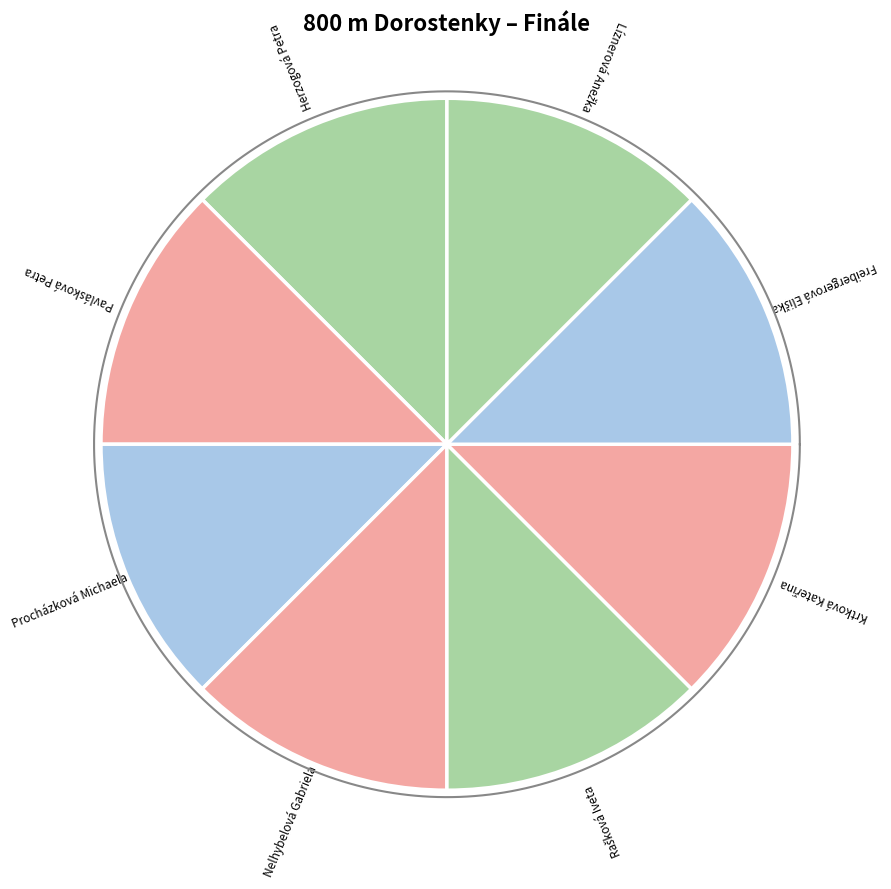

Is there a majority slice in this chart?

No